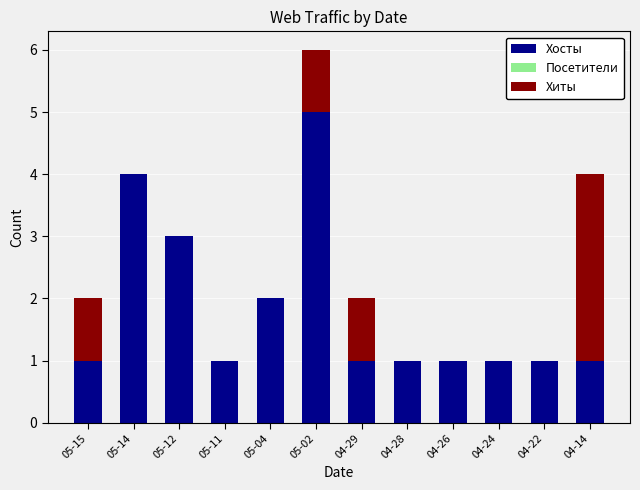

The Хосты series shows 0 at 05-11. True or false?

False